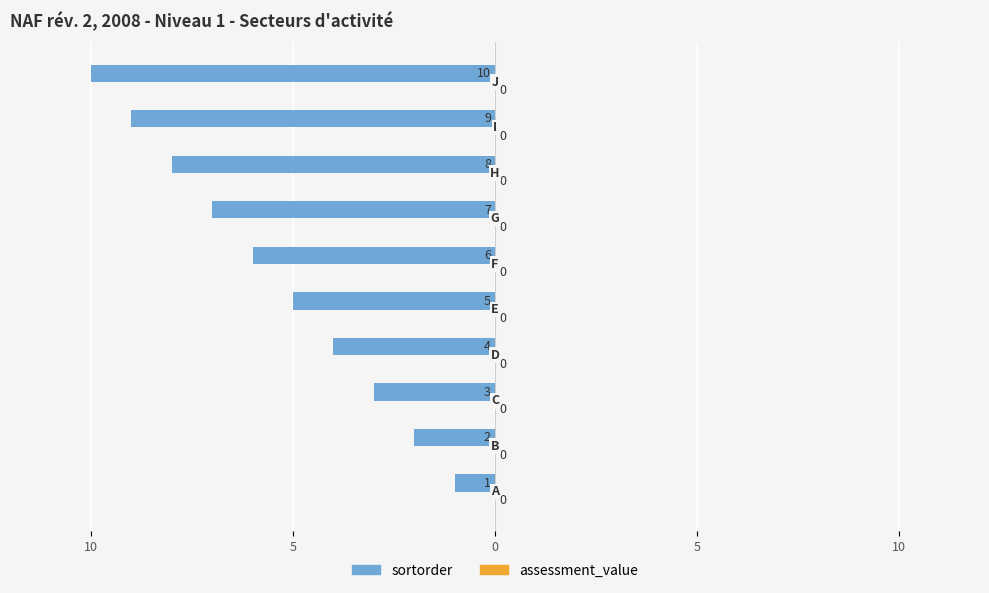

Are the bars horizontal?

Yes